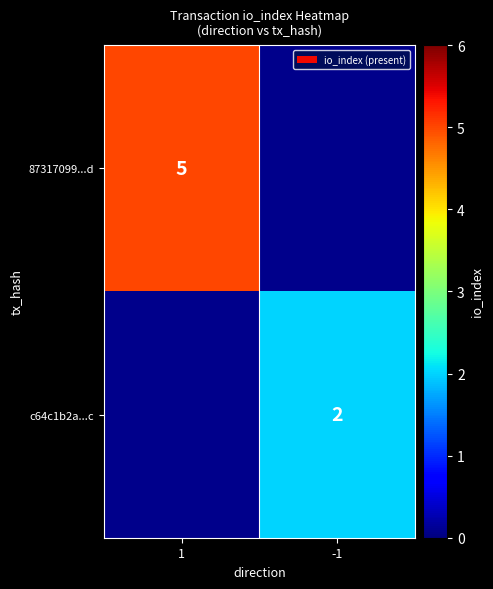

At how many categories does at least one series exceed 3?

1